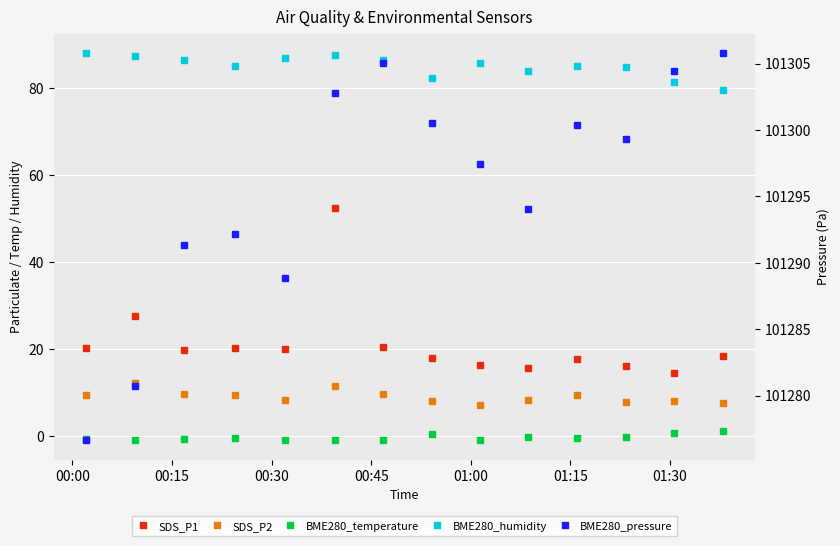

Is the value of SDS_P2 at 01:15 greater than the value of SDS_P1 at 11?

No